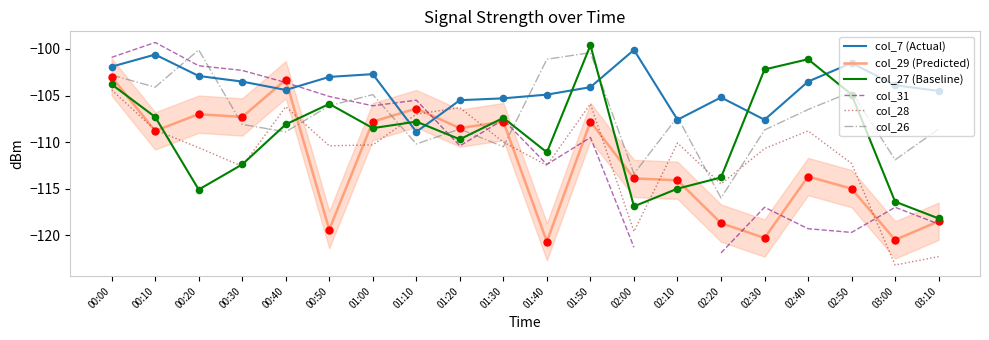

Which series has the largest Y range (max minus min)?

col_31